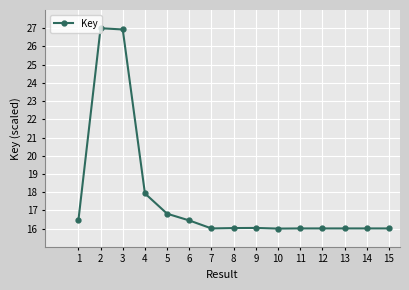

What is the change in value from 4 to 10?

-1.9